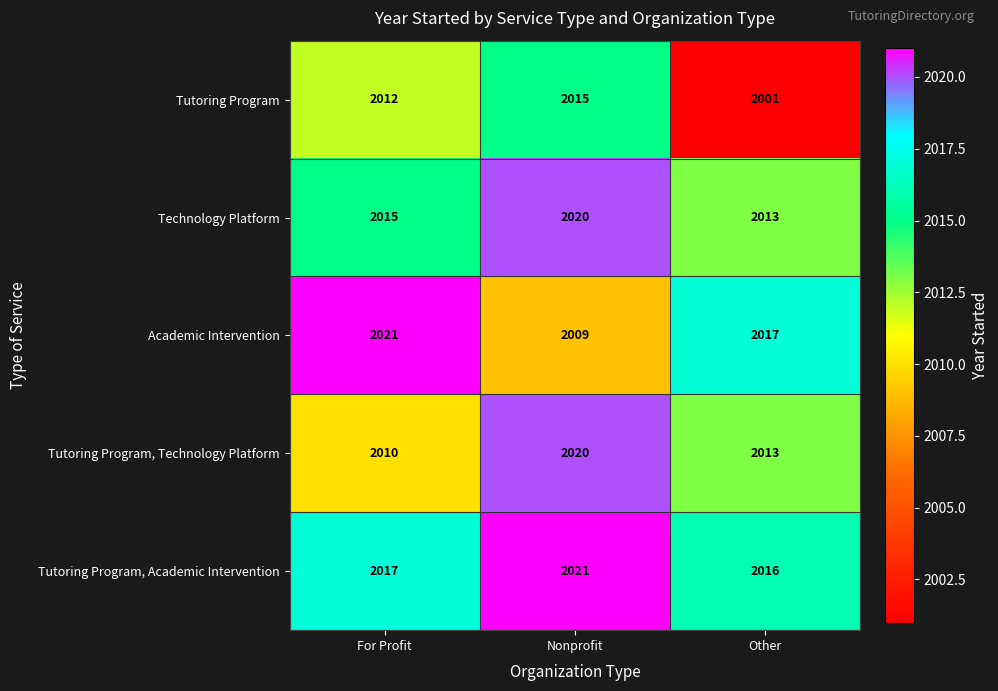

Count the number of data series in this chart.

5